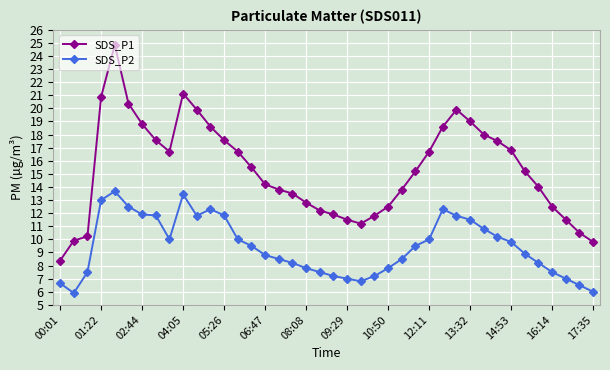

What is the minimum value for SDS_P1?

8.4